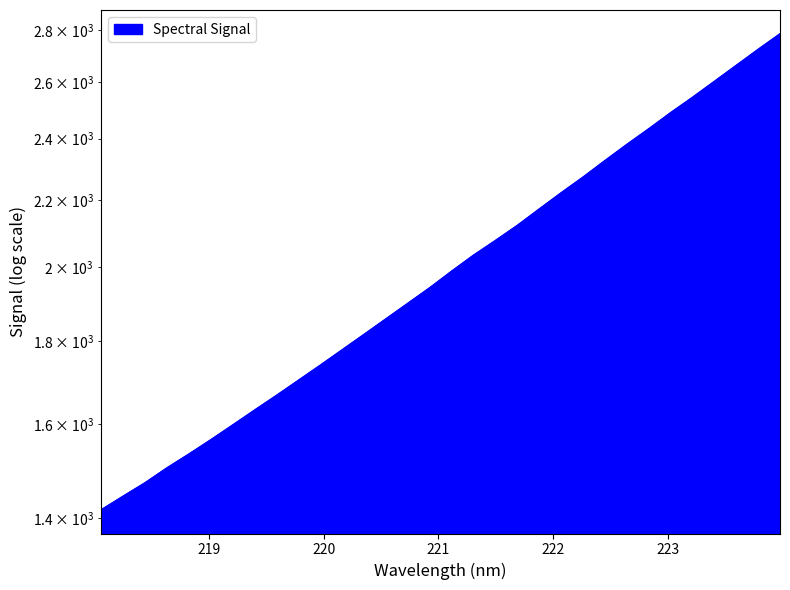

At which category does the chart reach its peak across all series?

223.9802